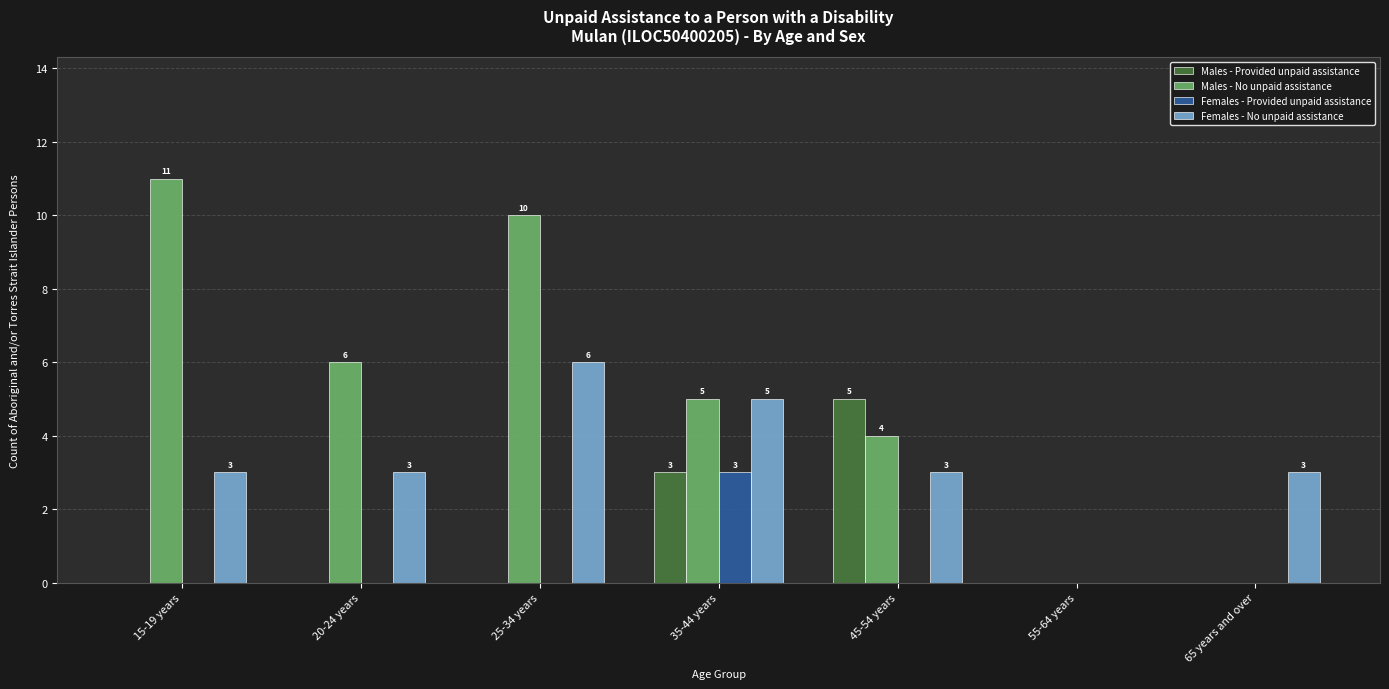

What is the sum of all Males - No unpaid assistance values?

36